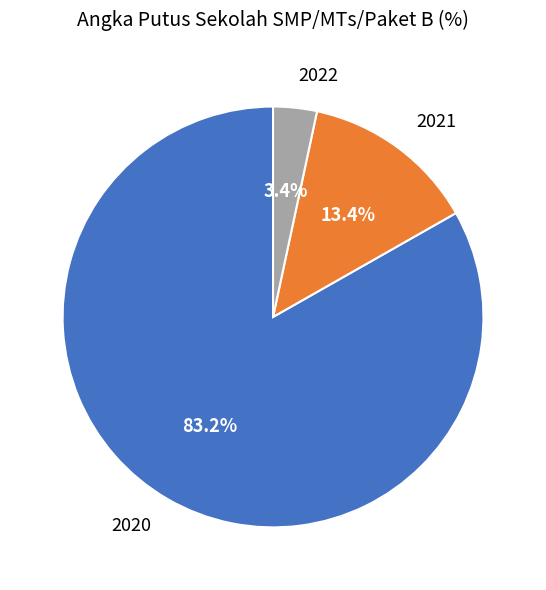

Which category has the biggest portion of the pie?

2020